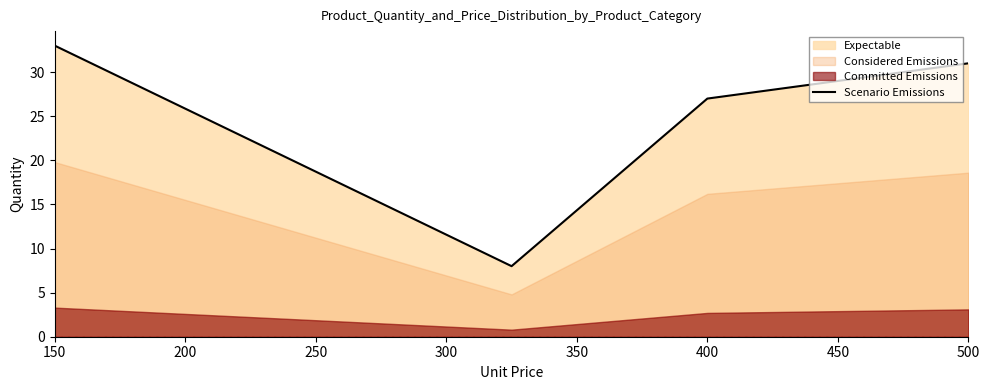

Does the chart display data point markers on the line(s)?

No